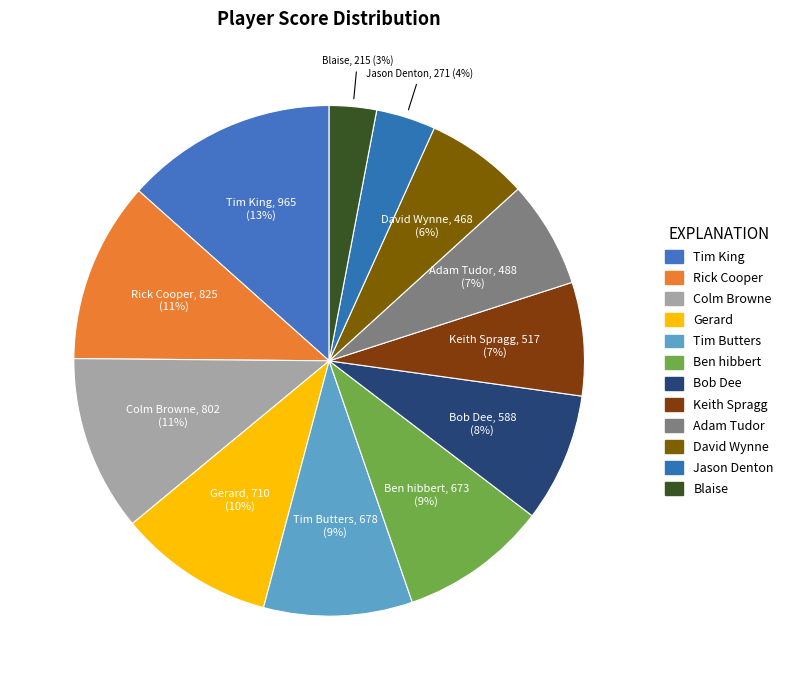

What is the smallest slice in the pie chart?

Blaise